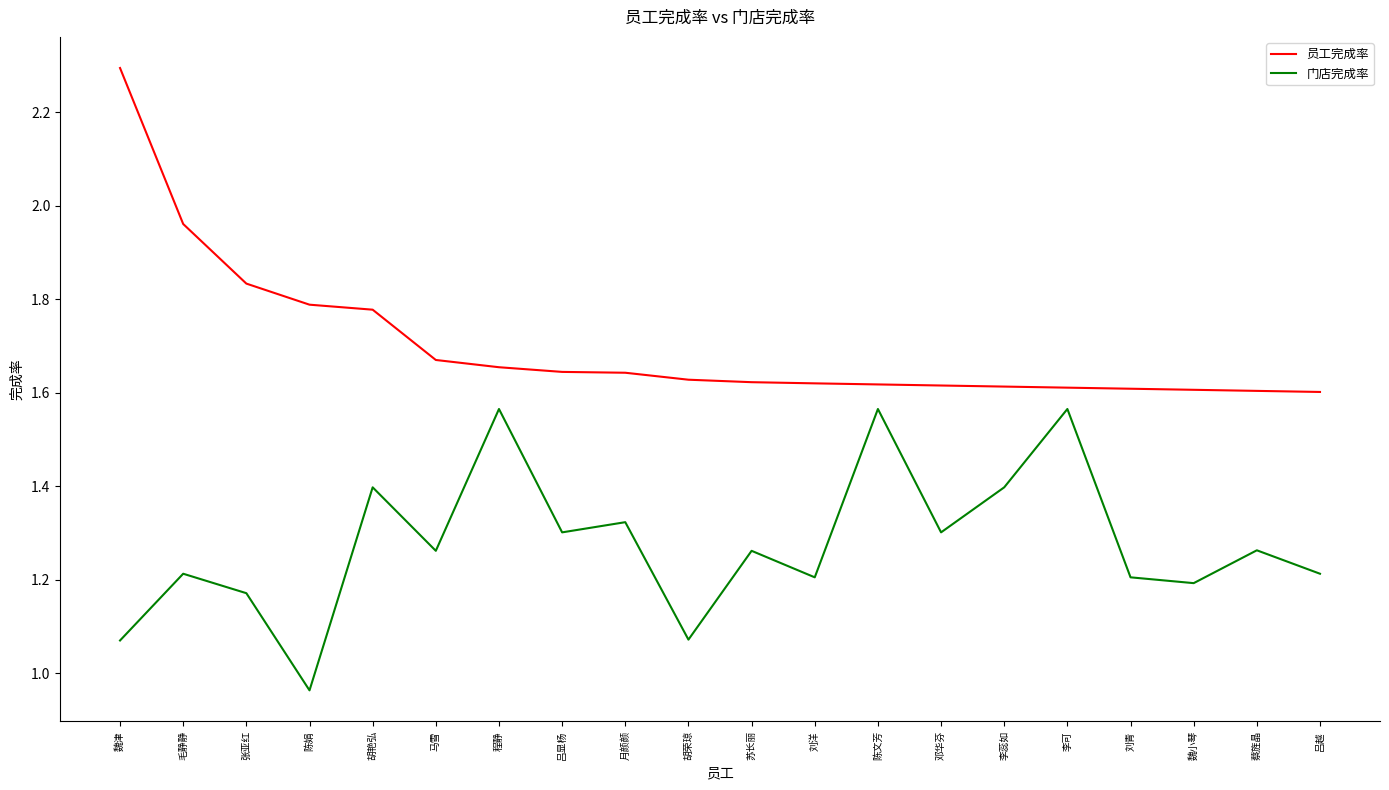

What is the greatest value displayed?

2.3